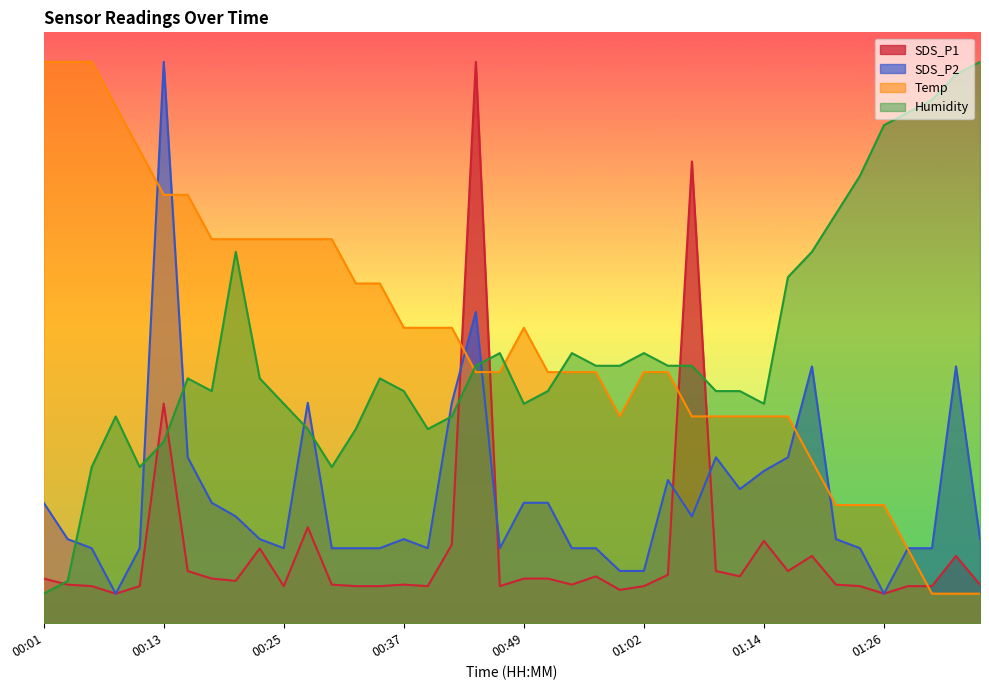

True or false: SDS_P2 has more than 0 interior local peaks.

True